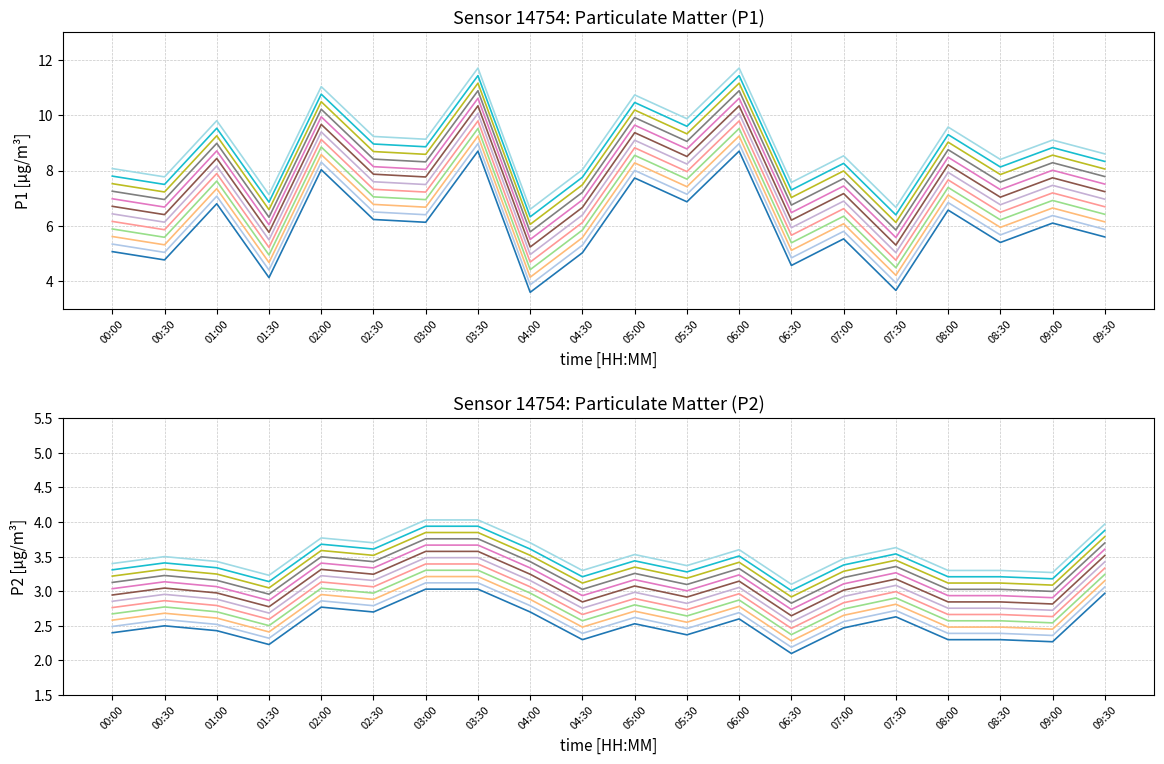

Which series changed the most between 01:30 and 03:30?

P1